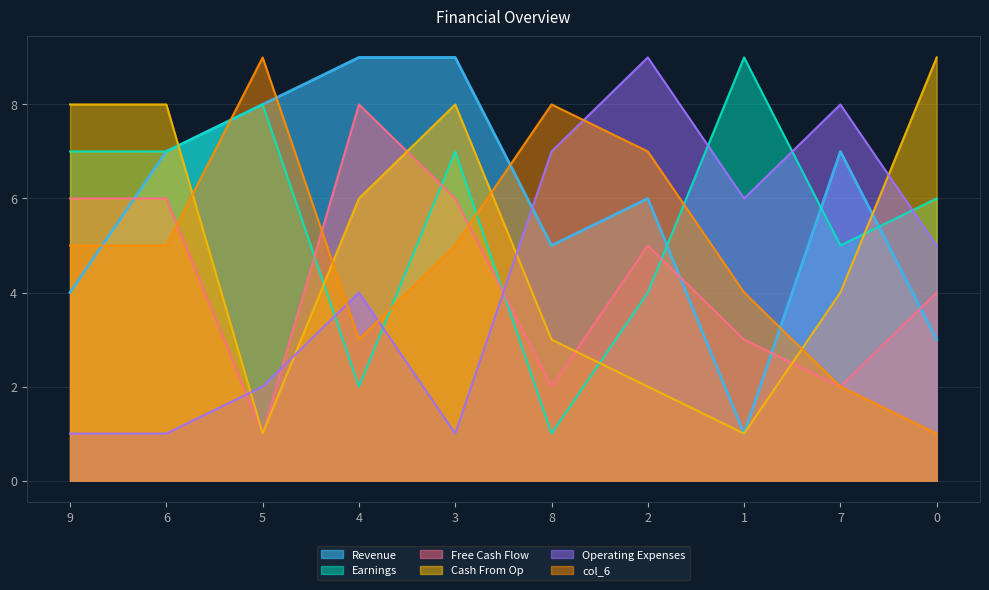

Which series changed the most between 8 and 7?

col_6